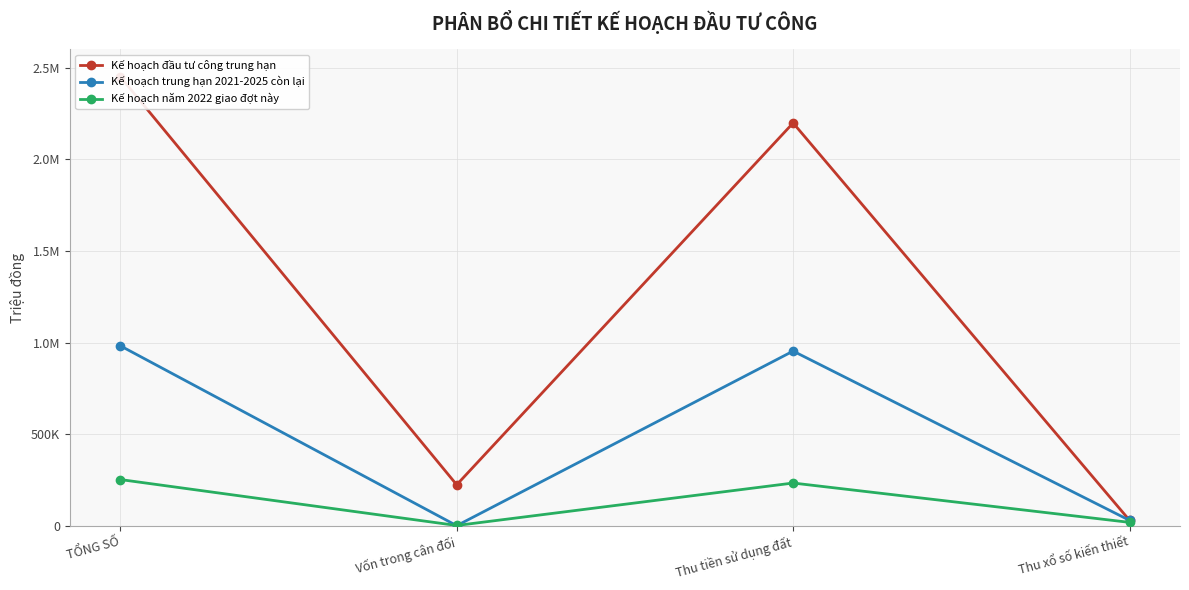

True or false: Kế hoạch trung hạn 2021-2025 còn lại and Kế hoạch đầu tư công trung hạn intersect in this chart.

False